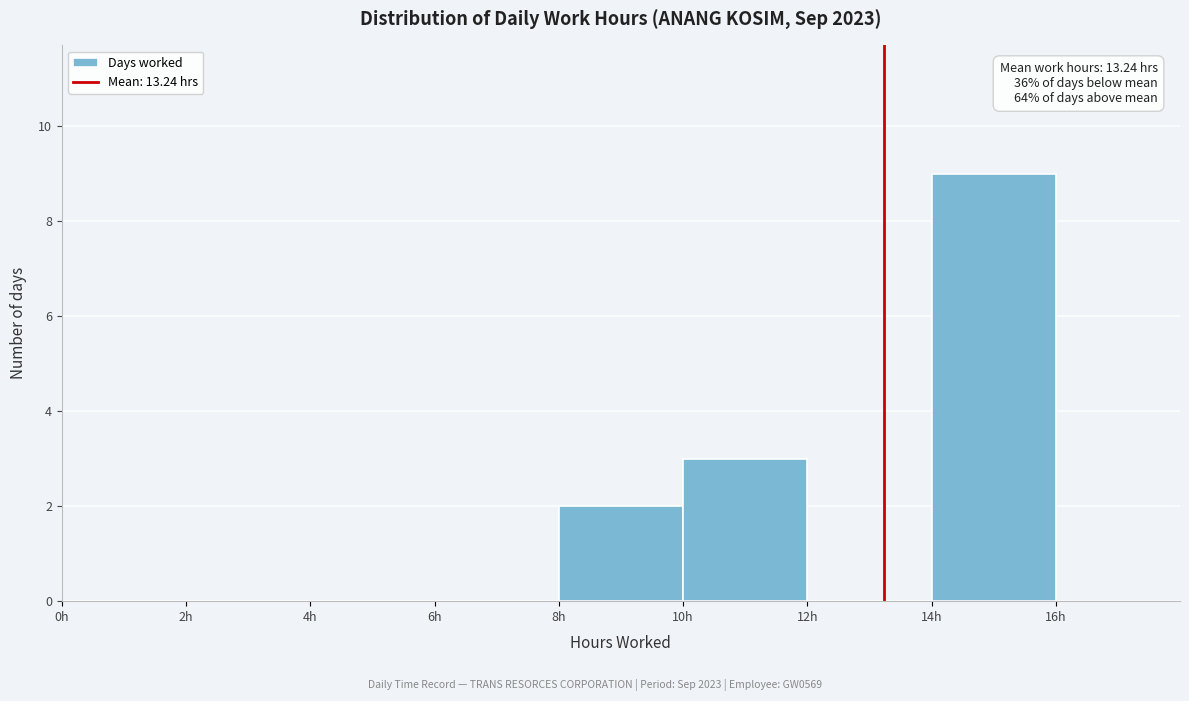

Over which range of the x-axis is the bar tallest?

14 to 16